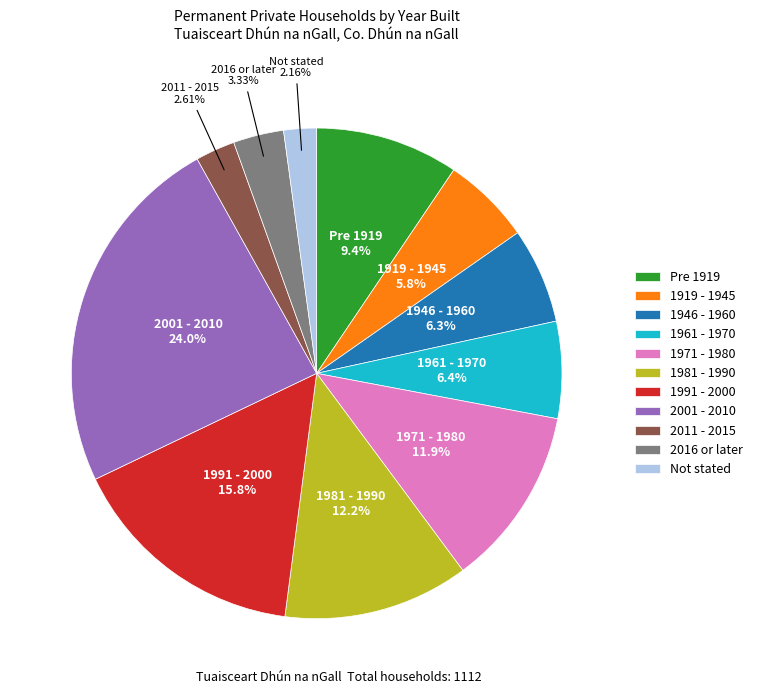

What percentage do 1971 - 1980 and 1946 - 1960 together represent?

18.2%